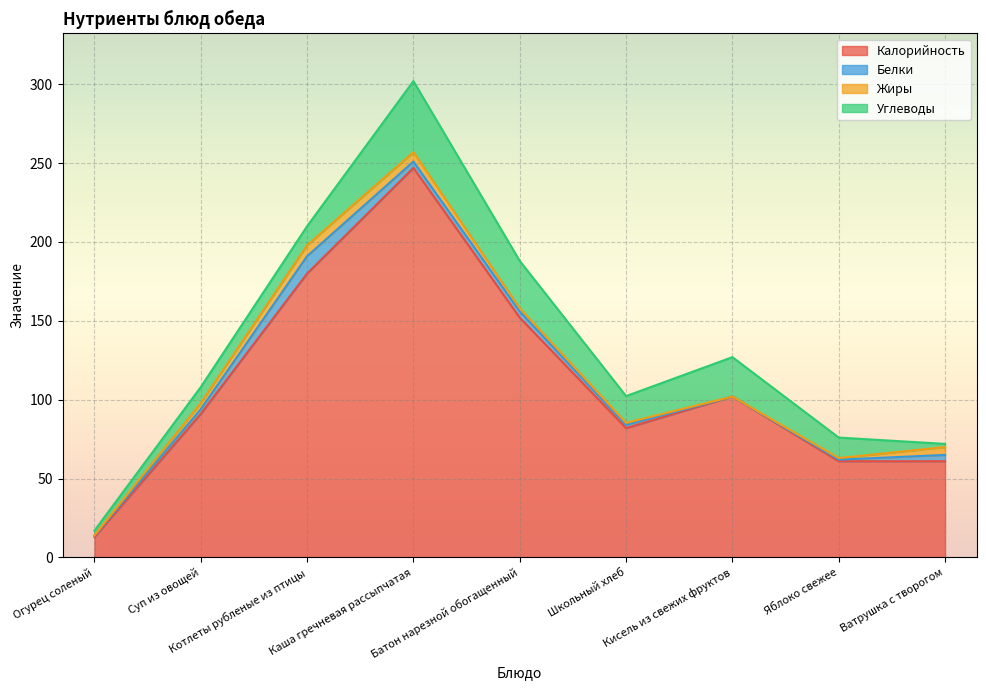

How many interior local peaks does the Углеводы series have?

2